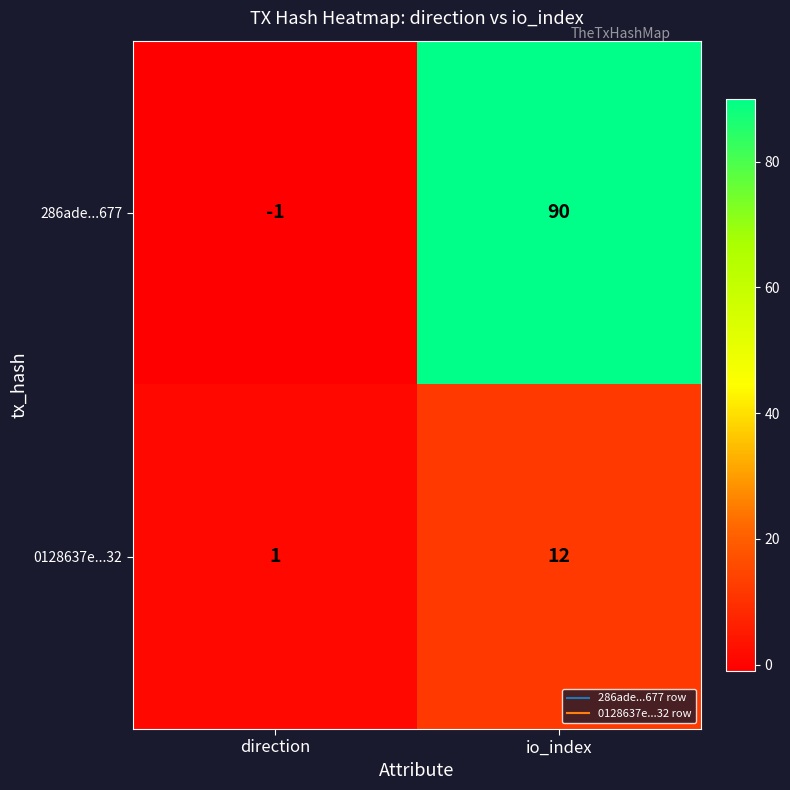

Which series has the widest spread of values?

286ade...677